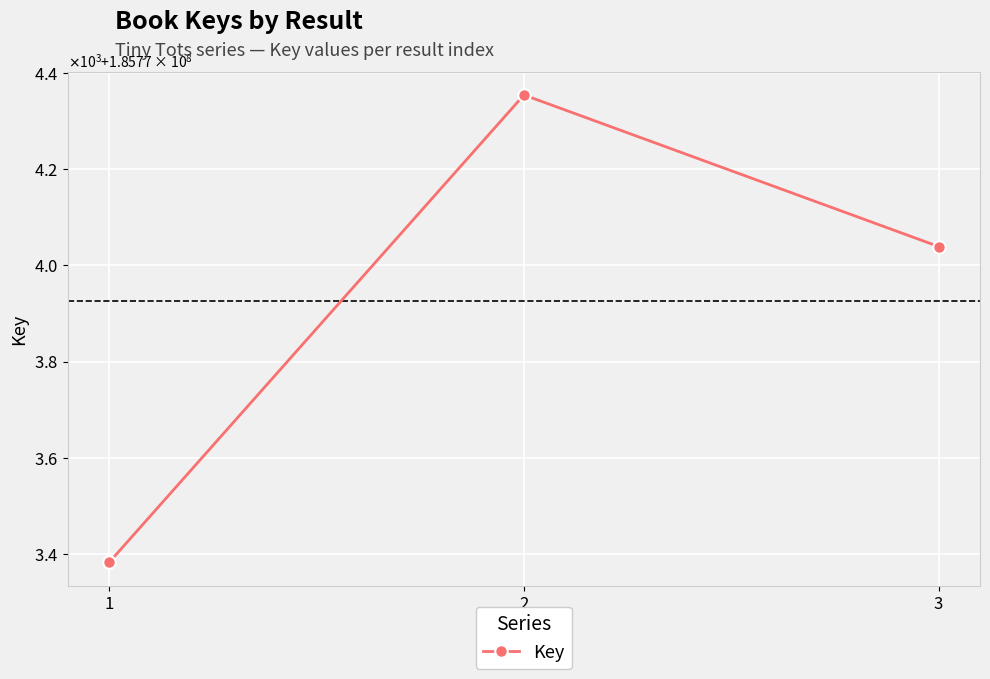

What is the difference between the values at 3 and 2?

315